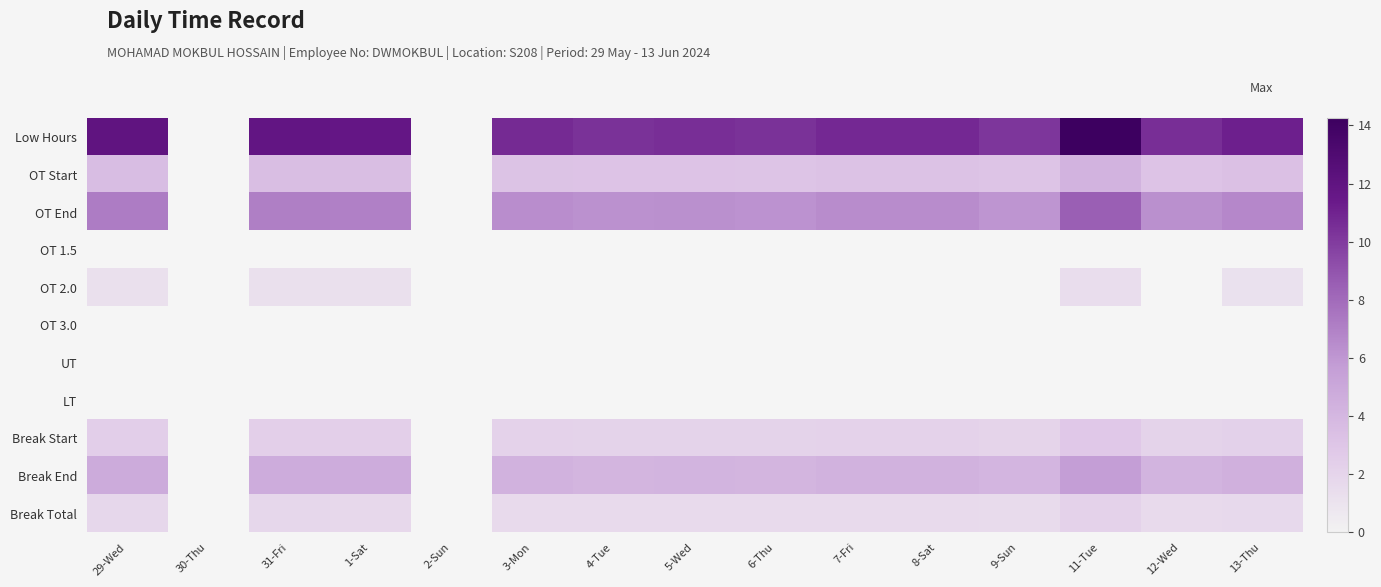

At how many categories does at least one series exceed 1?

13